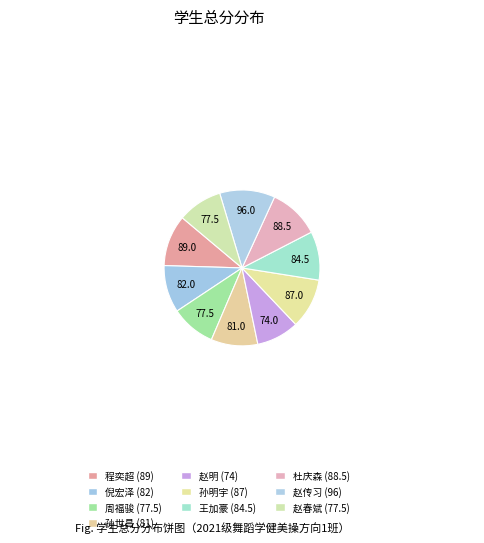

Does any single category account for the majority?

No